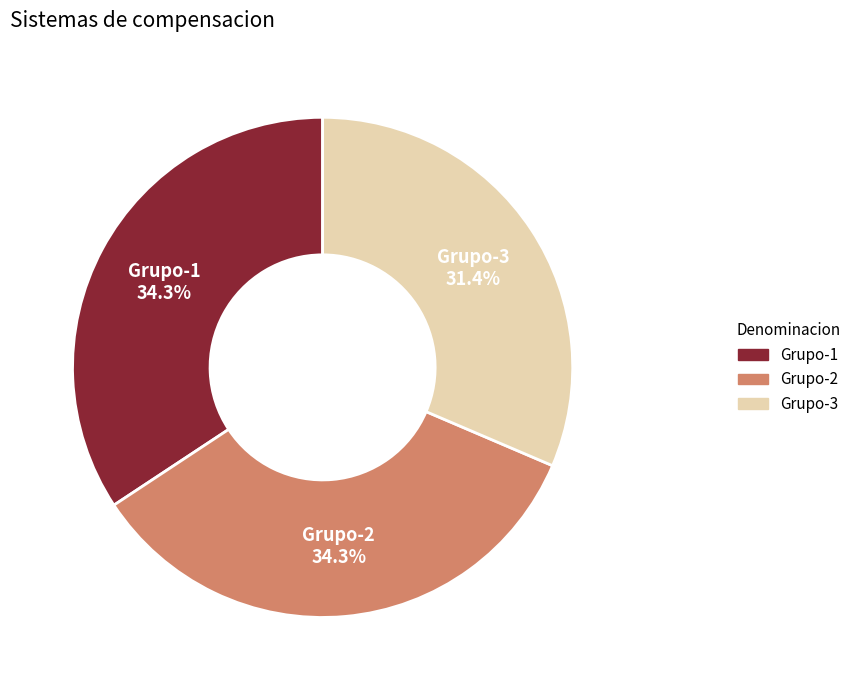

Combined, what portion of the pie is Grupo-2 and Grupo-3?

65.7%